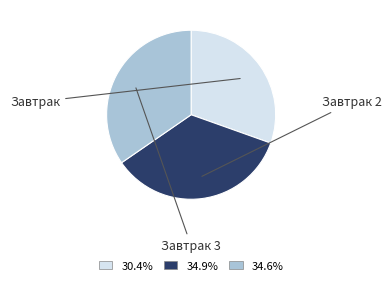

Is there any slice that represents more than half of the pie?

No